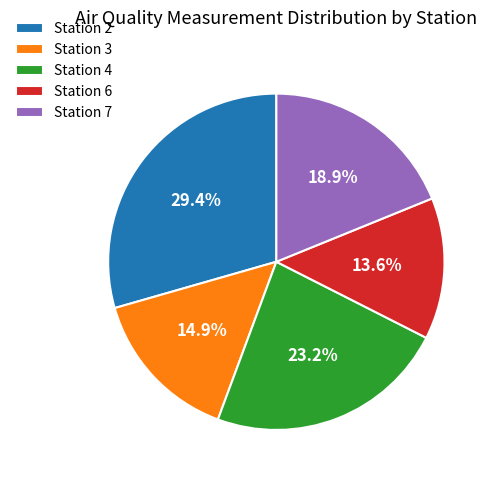

Combined, do Station 7 and Station 3 account for over 50%?

No